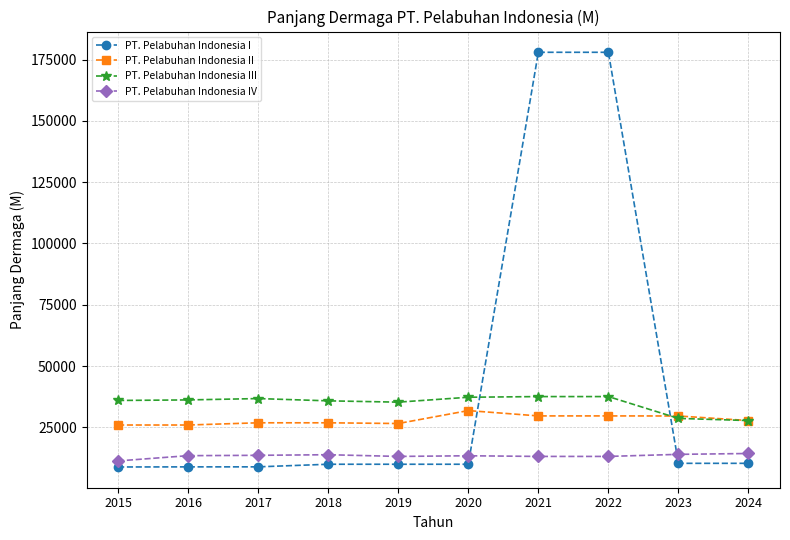

What is the smallest value displayed?

8806.0